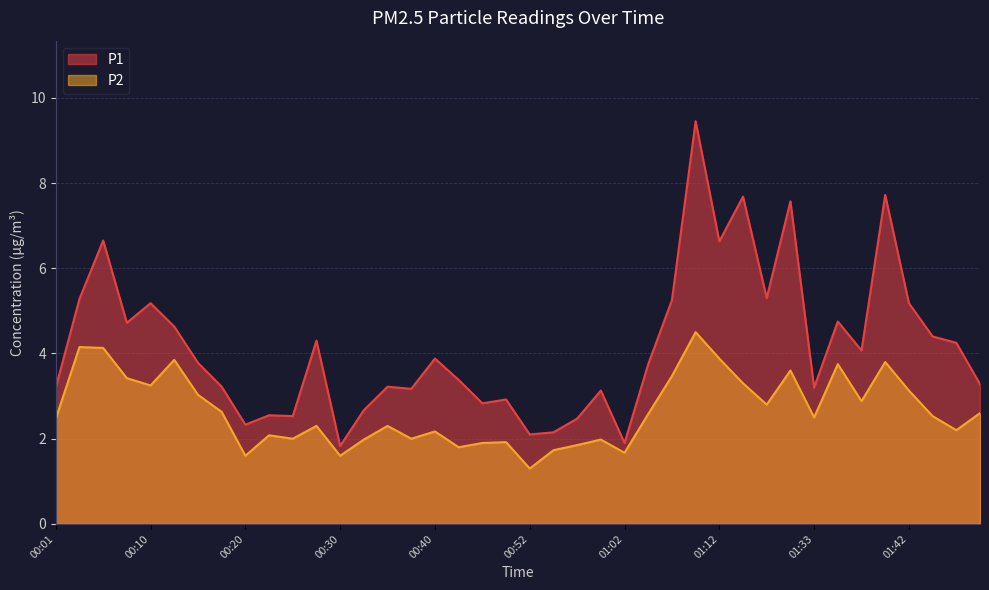

What is the lowest value of the P2 series?

1.3